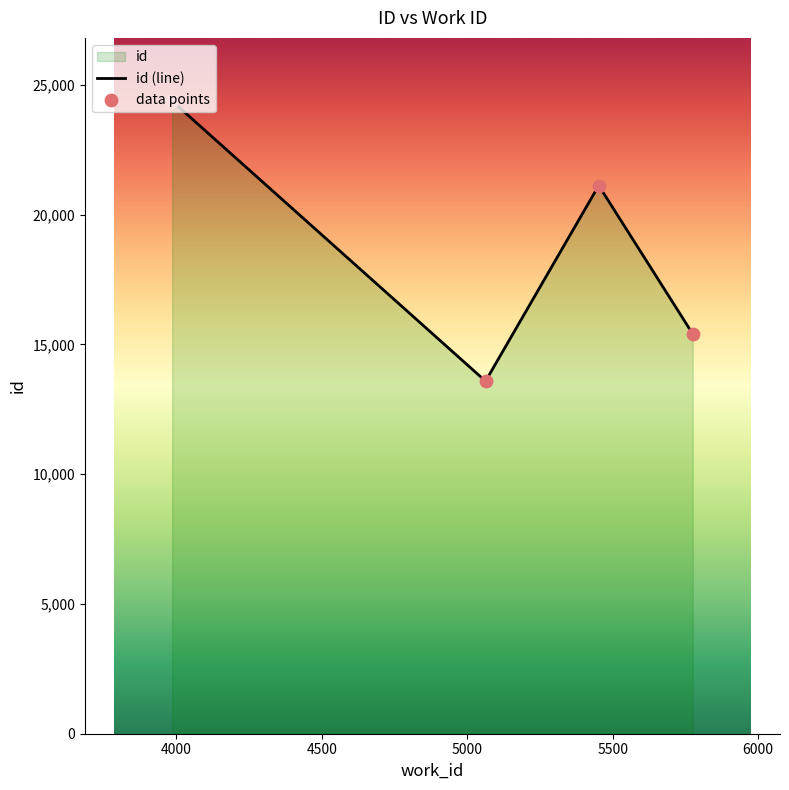

Which series contains the highest Y value?

id (line)